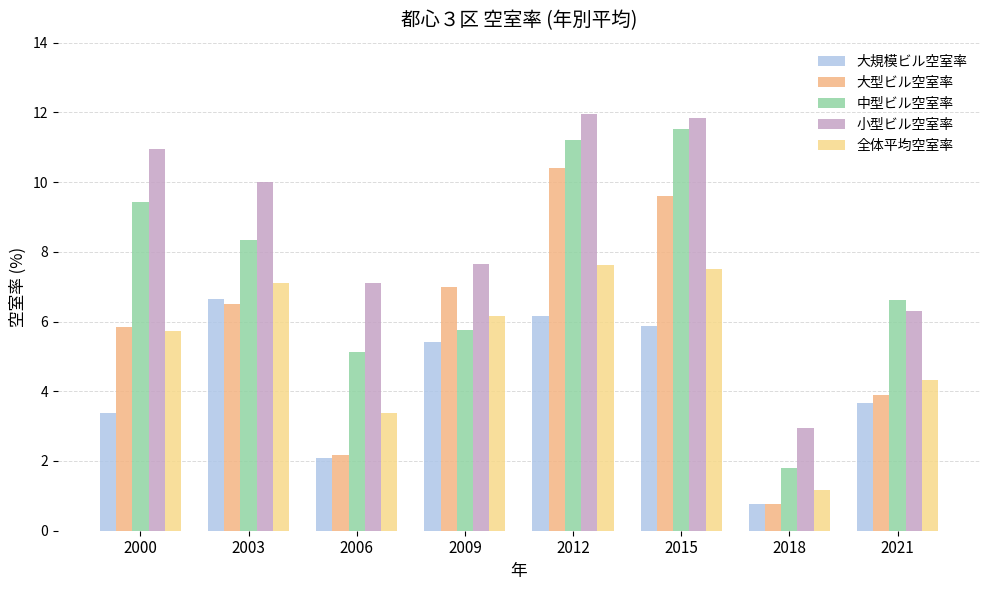

What is the maximum value shown in the chart?

11.9